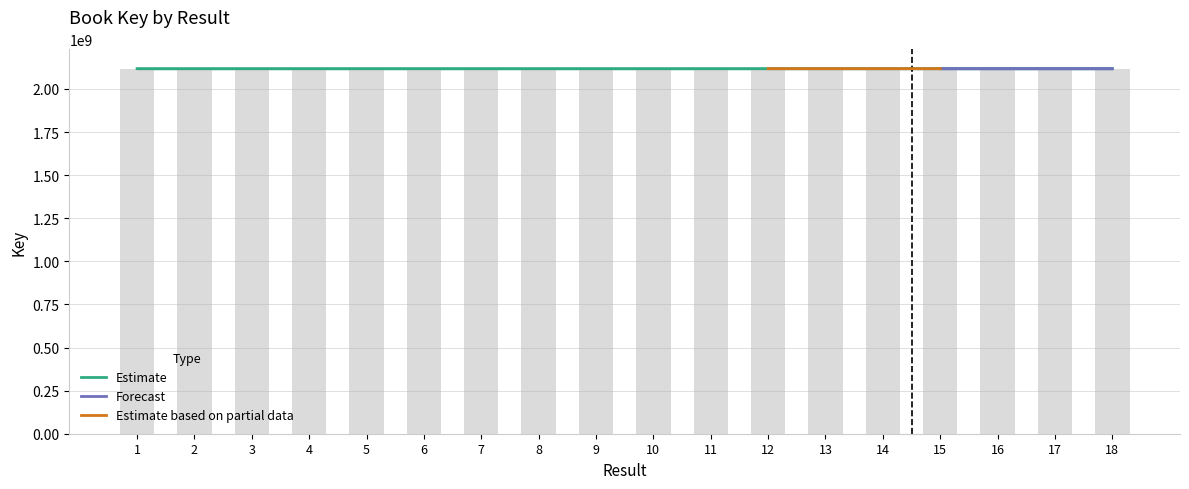

What is the sum of all values?

38122820988